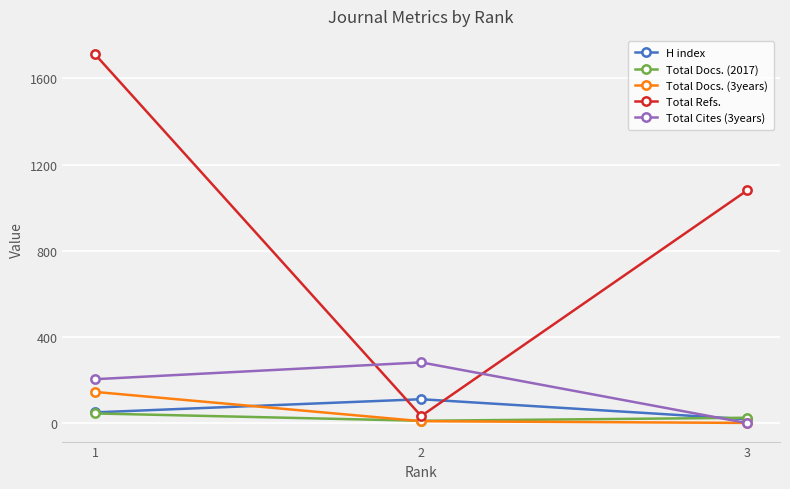

Reading left to right, what are all the values shown in this chart?

H index: 50	111	18
Total Docs. (2017): 45	11	25
Total Docs. (3years): 145	9	1
Total Refs.: 1712	33	1081
Total Cites (3years): 204	282	0